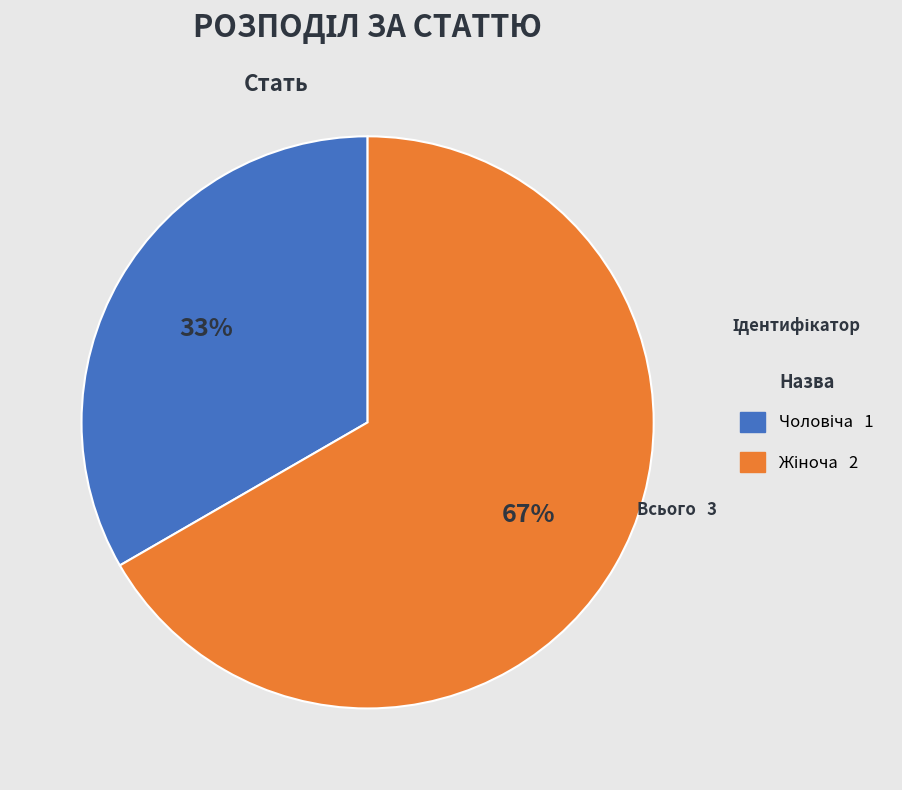

To the nearest percent, what is the average slice percentage?

50%